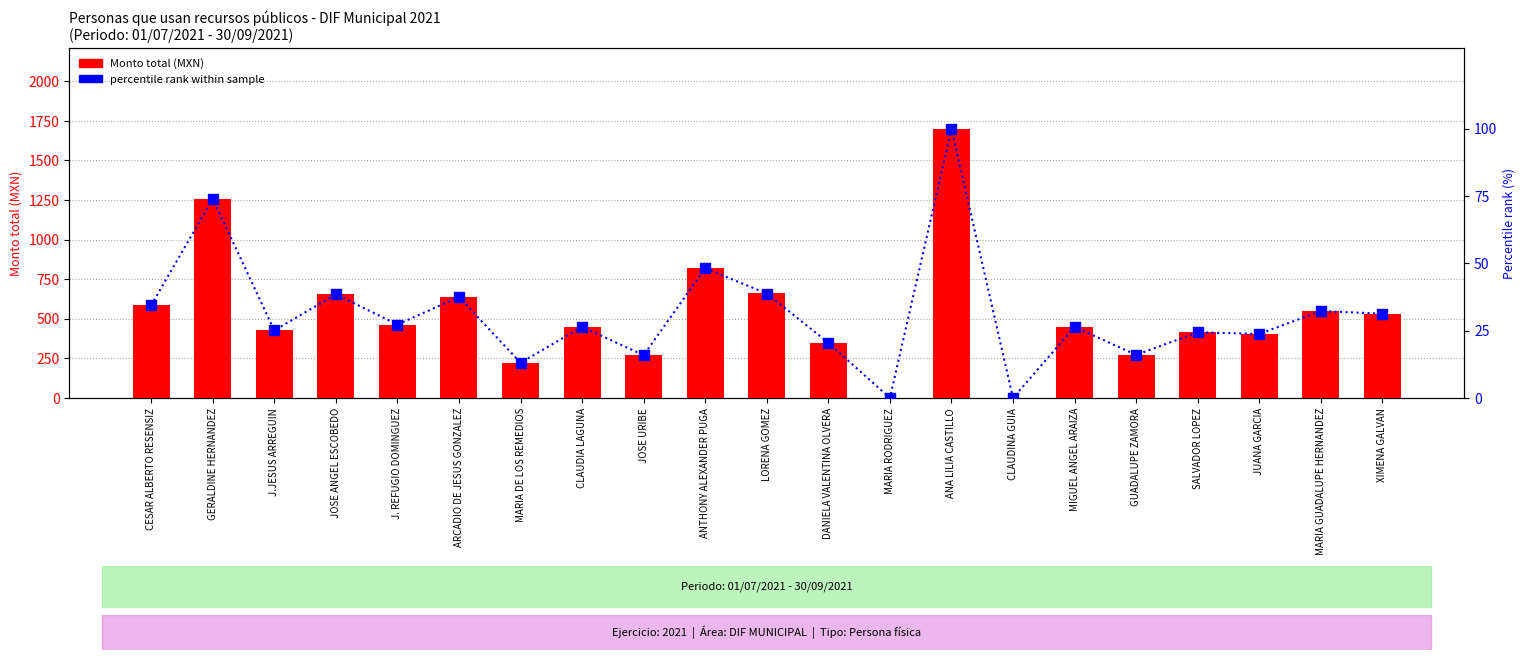

Which series reaches the minimum Y coordinate?

Monto total (MXN)